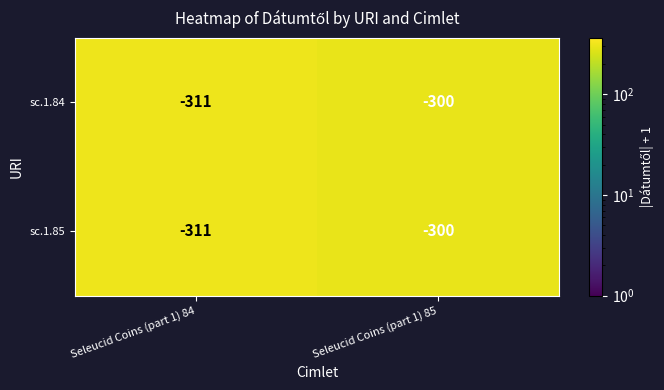

Reading right to left, transcribe all the data shown in this chart.

sc.1.84: Seleucid Coins (part 1) 85=-300	Seleucid Coins (part 1) 84=-311
sc.1.85: Seleucid Coins (part 1) 85=-300	Seleucid Coins (part 1) 84=-311